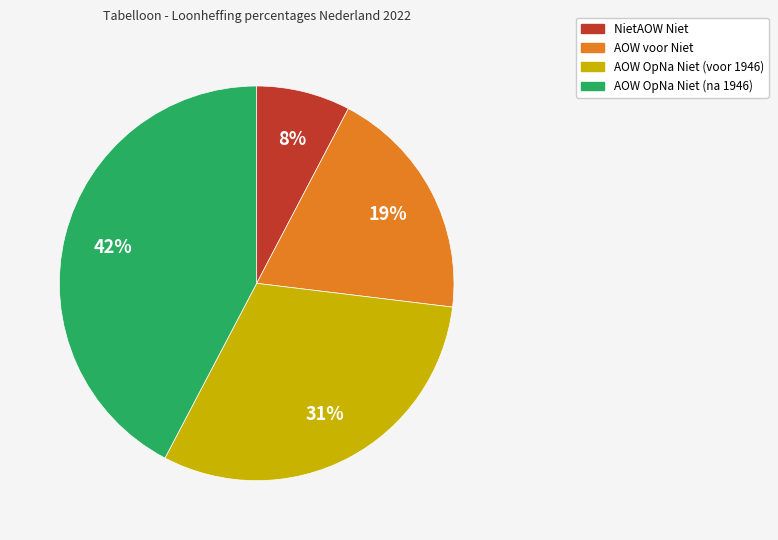

To the nearest percent, what is the average slice percentage?

25%